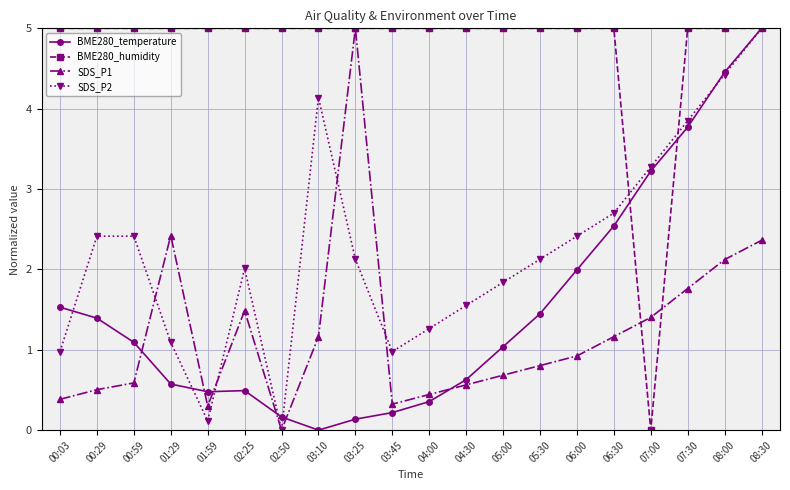

What is the difference between the highest and lowest values at 04:30?

4.4